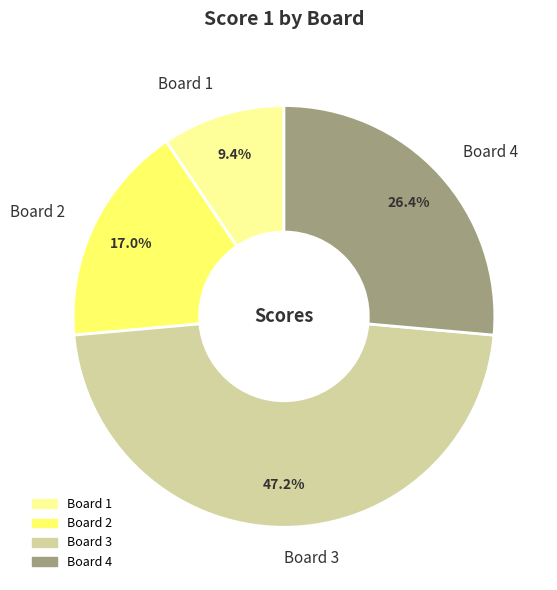

What is the ratio of the value at Board 3 to the value at Board 1?

5.0